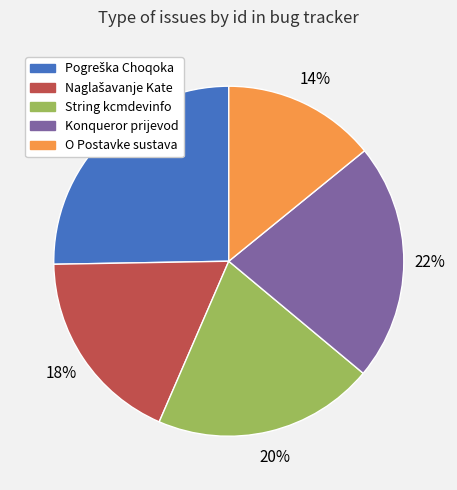

To the nearest percent, what is the difference between the largest and smallest slice percentages?

11%